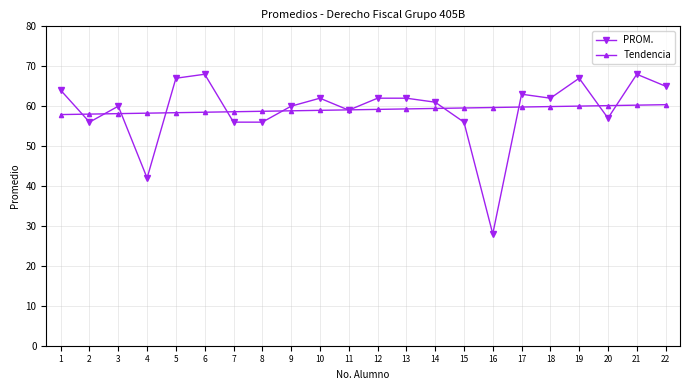

What is the average value of the PROM. series?

59.1